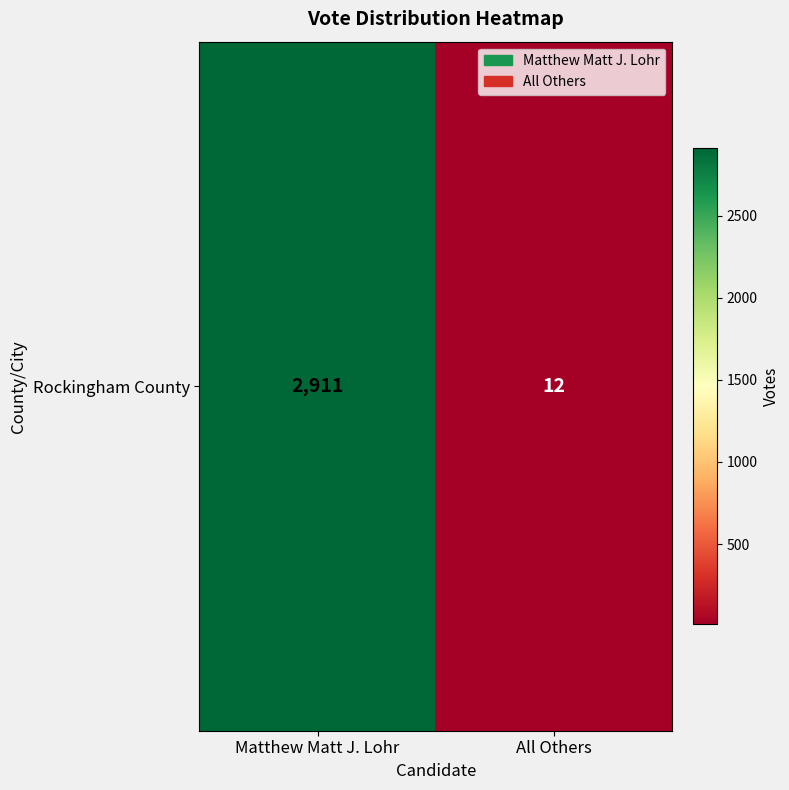

Reading left to right, list all the values displayed in this chart.

2911	12